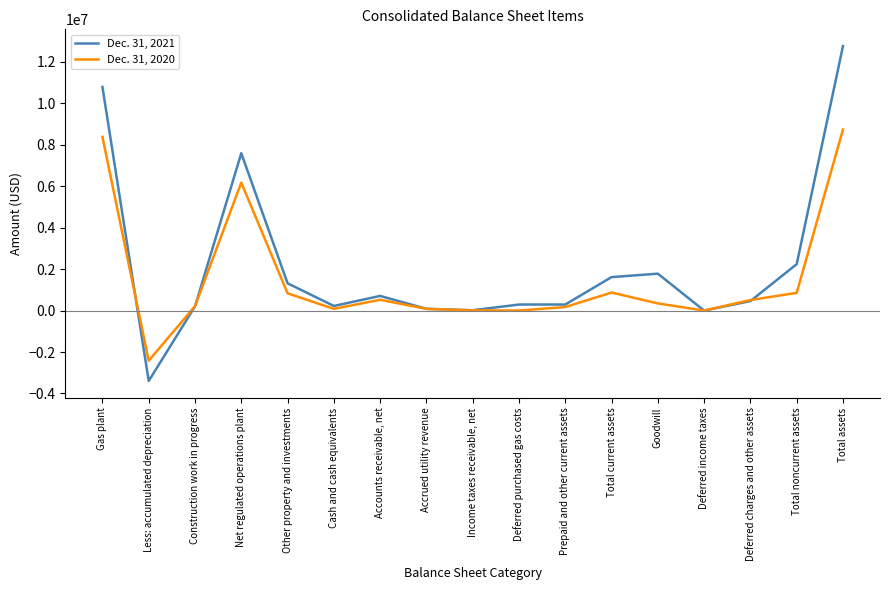

Is the value of Dec. 31, 2021 at Deferred purchased gas costs greater than the value of Dec. 31, 2020 at Deferred charges and other assets?

No